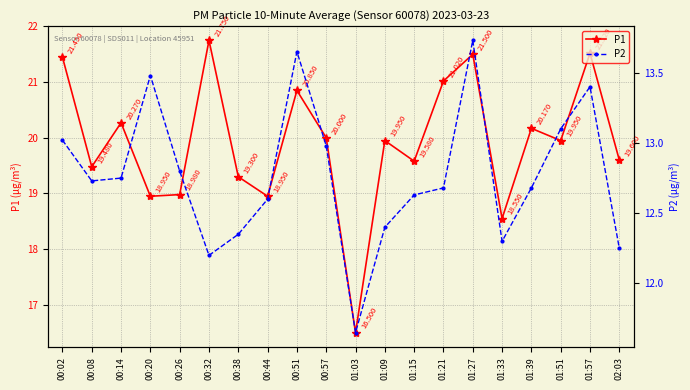

Reading left to right, extract all data points from this chart.

P1: 00:02=21.4	00:08=19.5	00:14=20.3	00:20=18.9	00:26=19.0	00:32=21.8	00:38=19.3	00:44=18.9	00:51=20.9	00:57=20.0	01:03=16.5	01:09=19.9	01:15=19.6	01:21=21.0	01:27=21.5	01:33=18.6	01:39=20.2	01:51=19.9	01:57=21.5	02:03=19.6
P2: 00:02=13.0	00:08=12.7	00:14=12.8	00:20=13.5	00:26=12.8	00:32=12.2	00:38=12.3	00:44=12.6	00:51=13.7	00:57=13.0	01:03=11.7	01:09=12.4	01:15=12.6	01:21=12.7	01:27=13.7	01:33=12.3	01:39=12.7	01:51=13.1	01:57=13.4	02:03=12.2